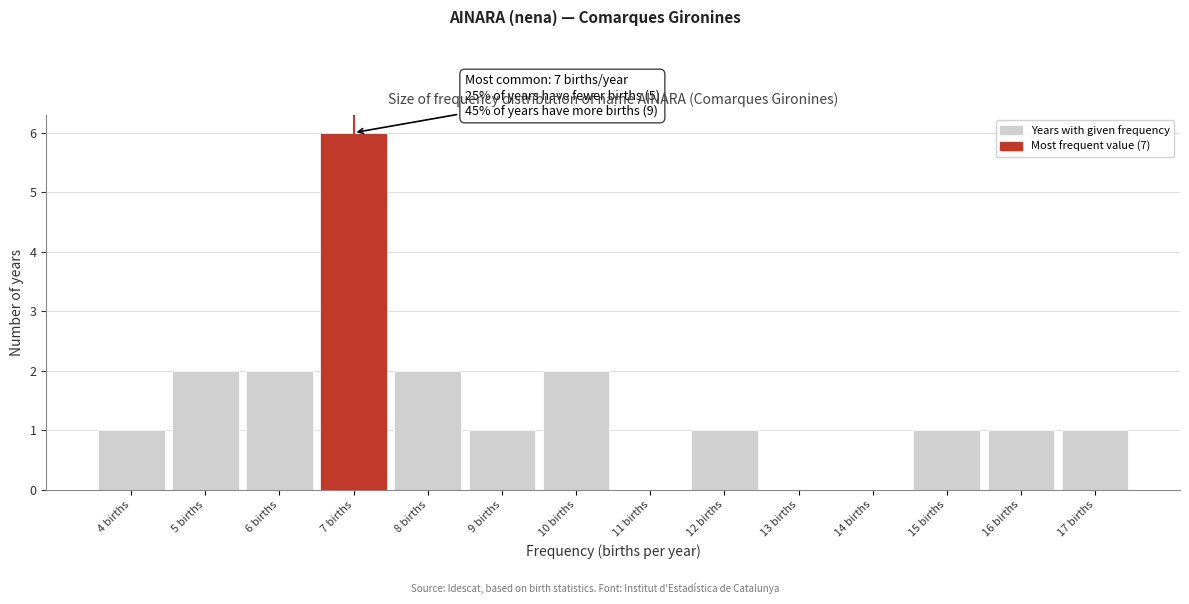

Which range on the x-axis has the tallest bar?

6.5 to 7.5